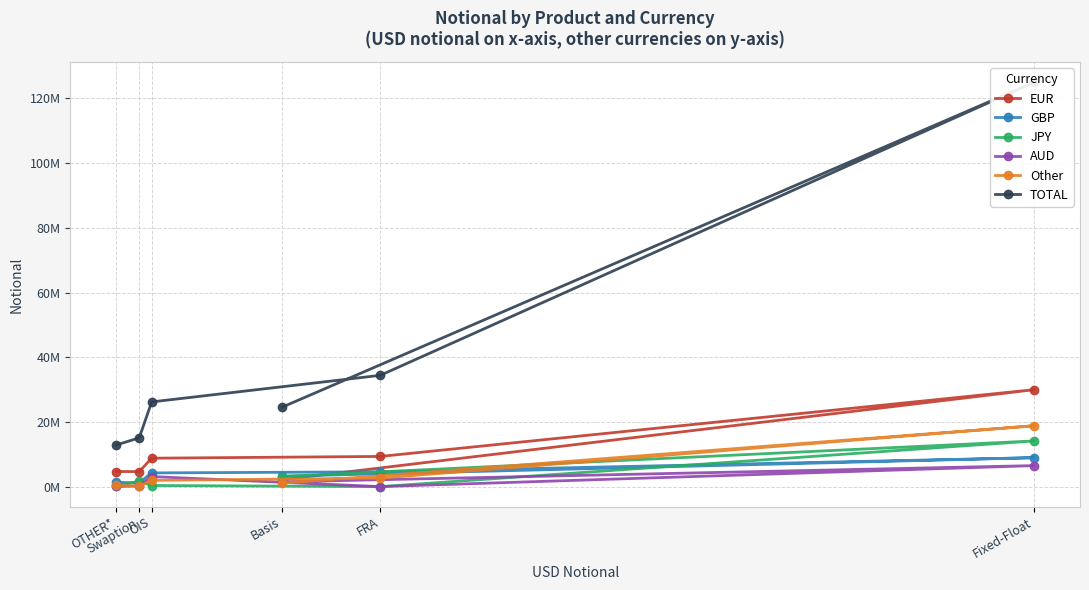

True or false: GBP and TOTAL intersect in this chart.

False